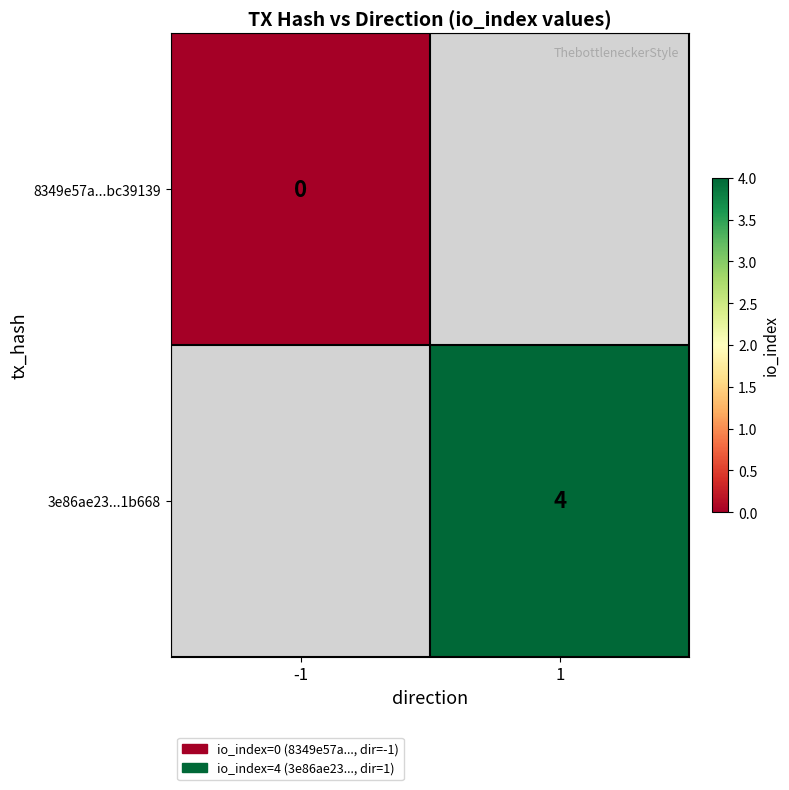

The value of 3e86ae23...1b668 at 1 is 2. True or false?

False